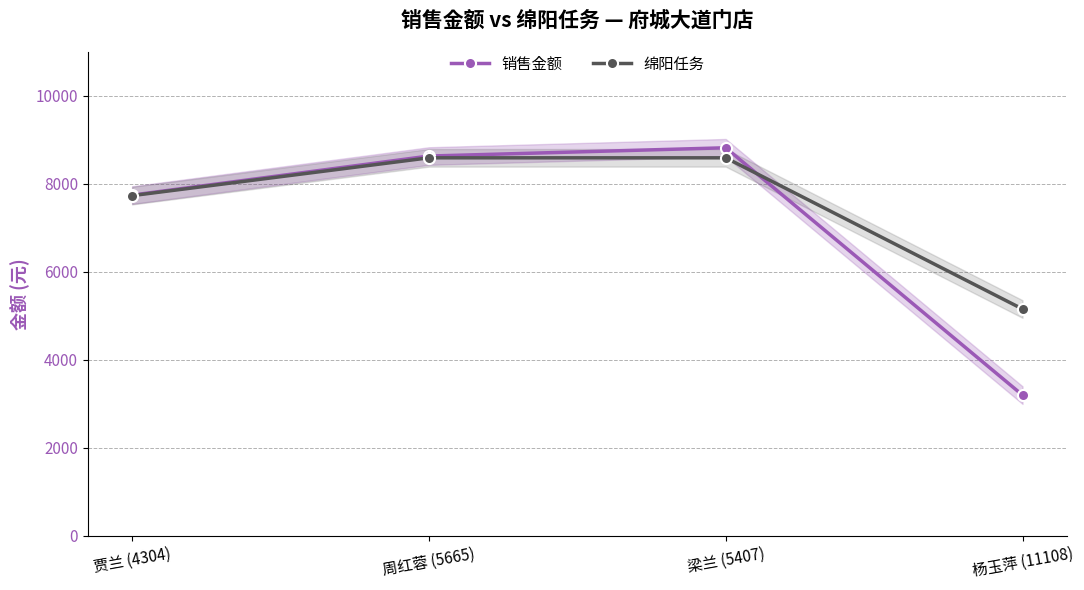

List the series in order of their overall mean, highest first.

绵阳任务, 销售金额